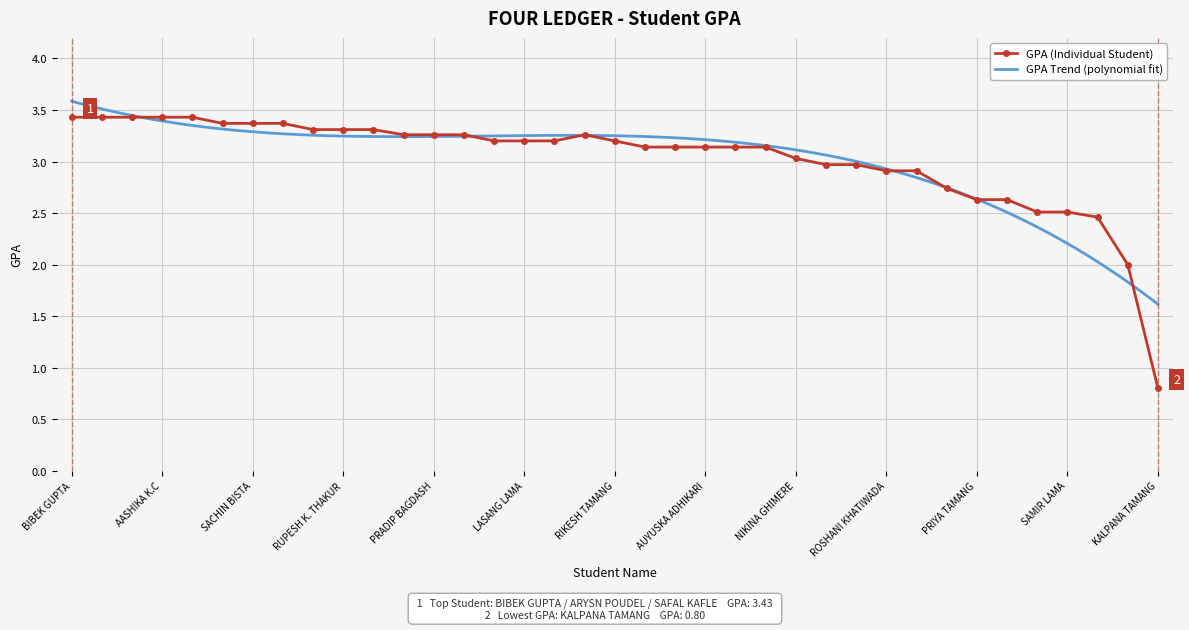

Reading left to right, extract all data points from this chart.

3.4	3.4	3.4	3.4	3.4	3.4	3.4	3.4	3.3	3.3	3.3	3.3	3.3	3.3	3.2	3.2	3.2	3.3	3.2	3.1	3.1	3.1	3.1	3.1	3.0	3.0	3.0	2.9	2.9	2.7	2.6	2.6	2.5	2.5	2.5	2.0	0.8